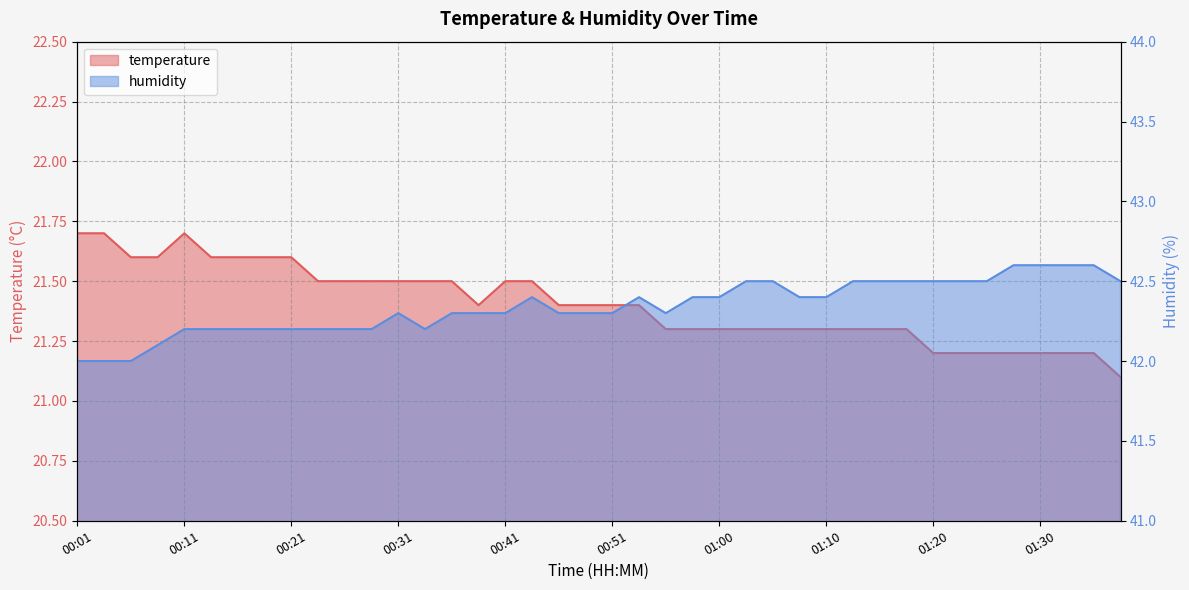

True or false: temperature and humidity intersect in this chart.

False